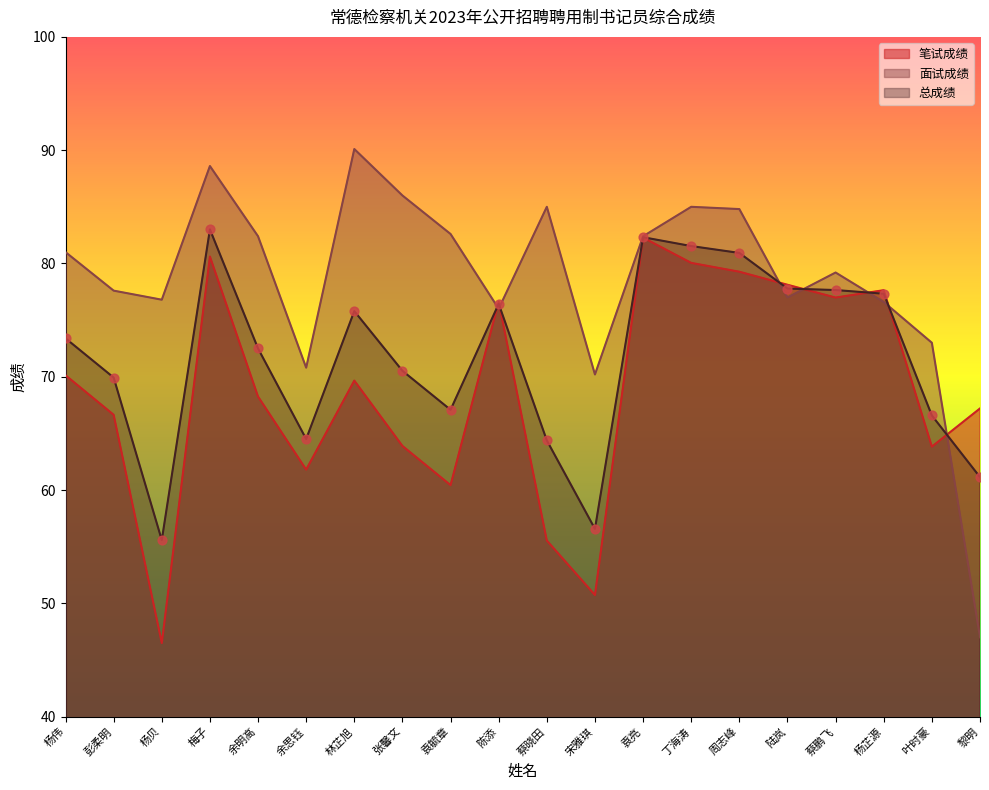

At which category is the sum across all series the highest?

梅子